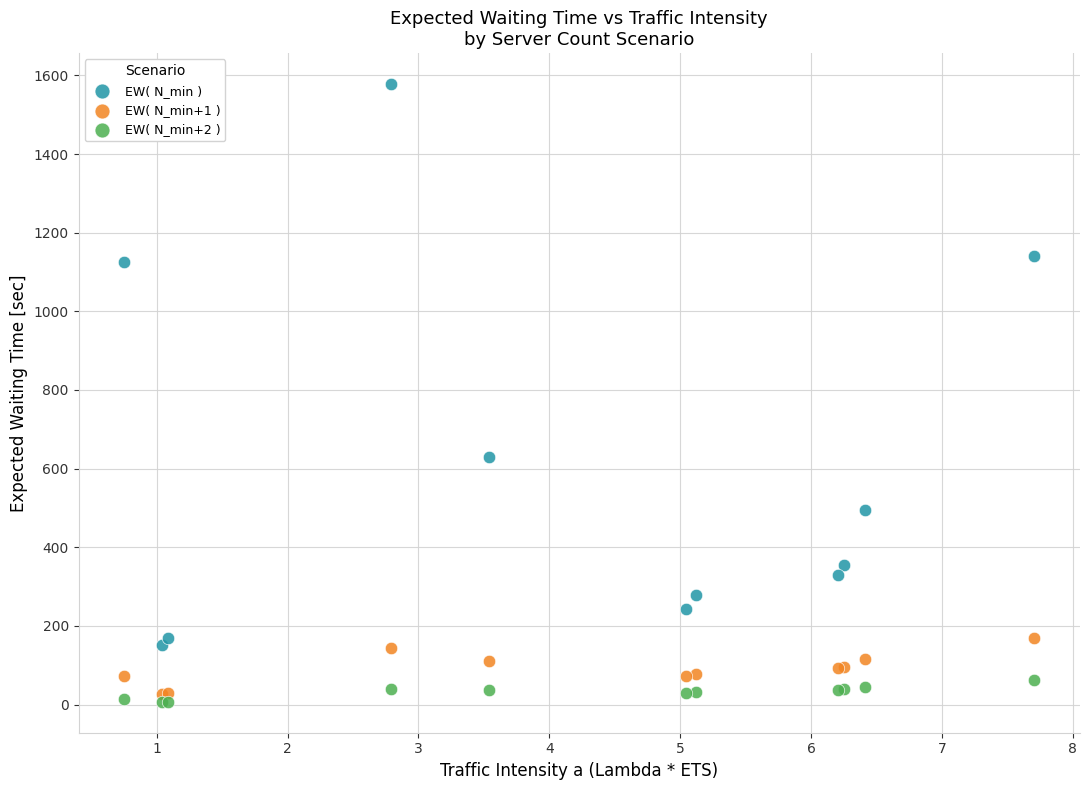

Which series contains the highest Y value?

EW( N_min )